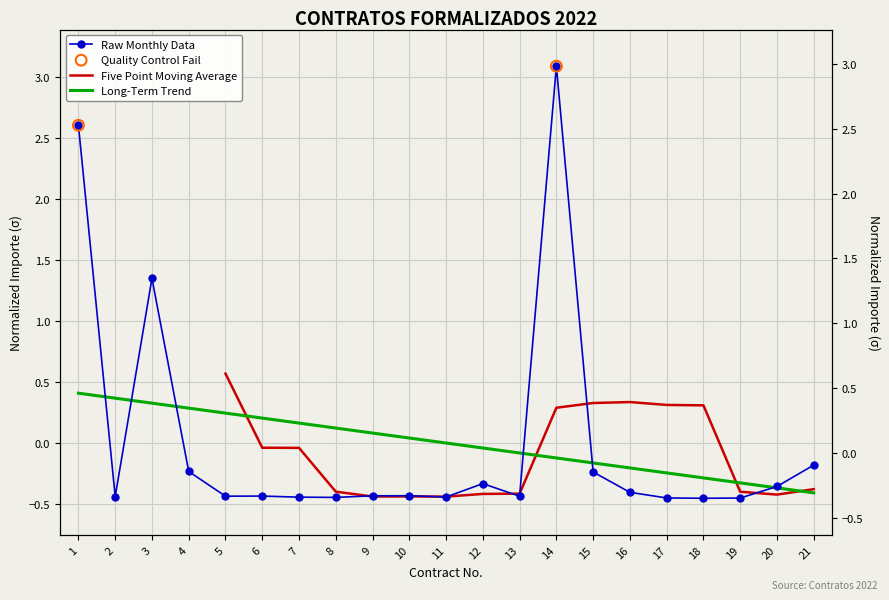

At which category is the sum across all series the highest?

1